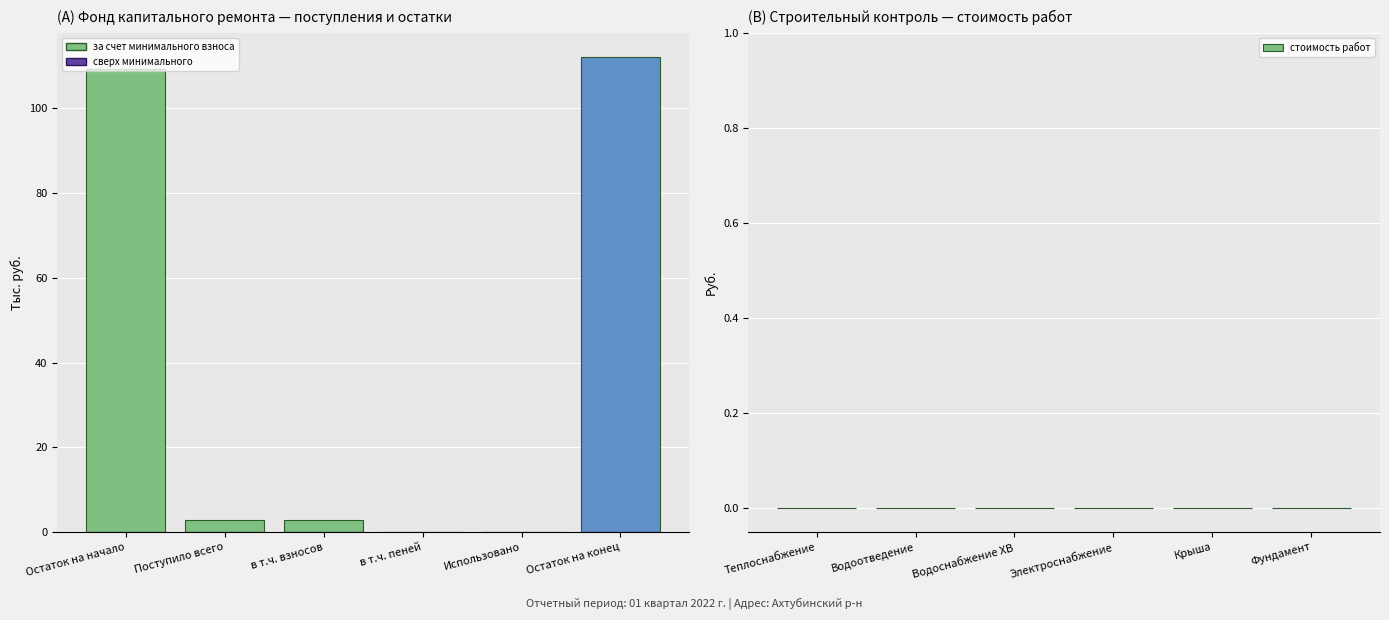

The chart shows a value of 198.0 at Остаток на конец. True or false?

False